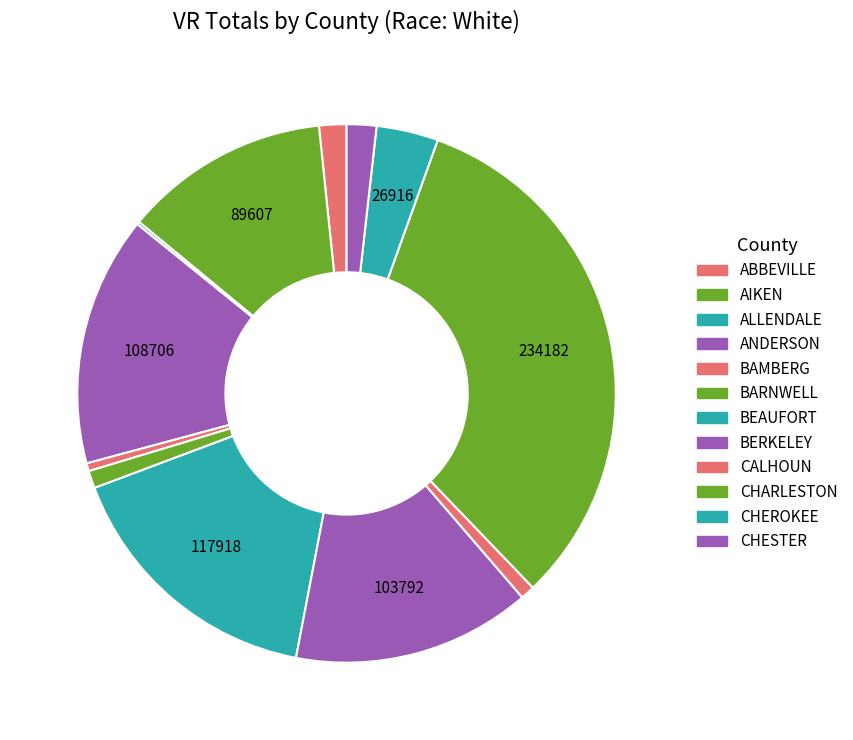

Count the number of slices in the pie.

12